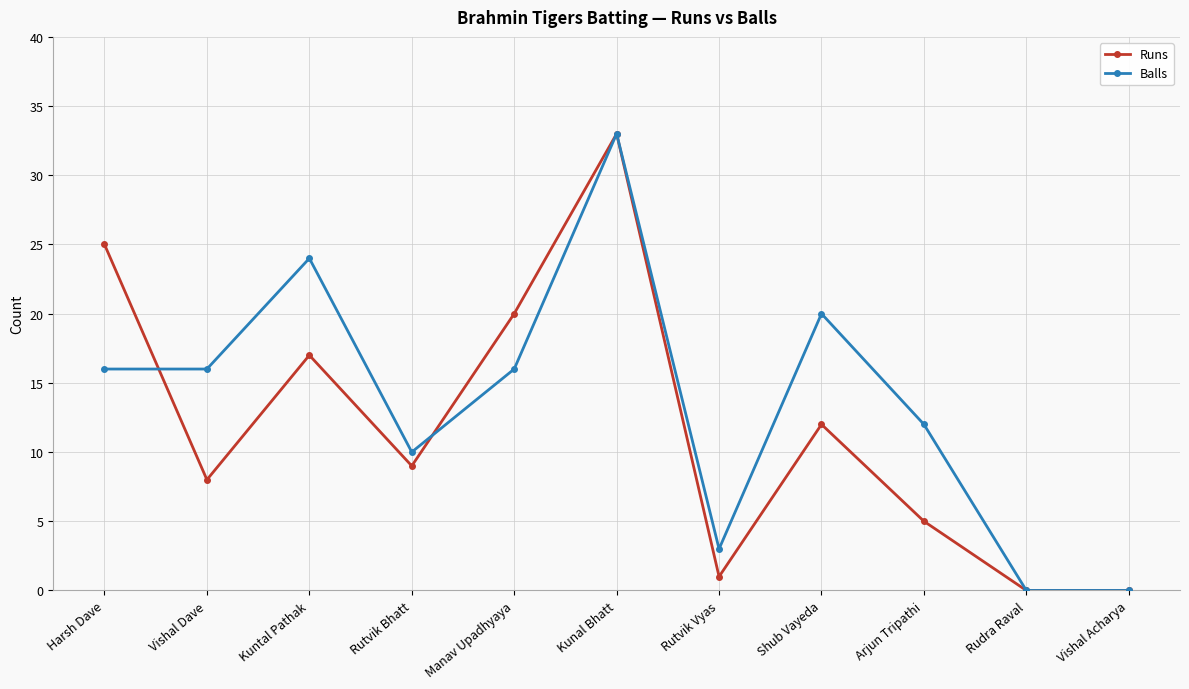

Which category has the highest value across all series?

Kunal Bhatt